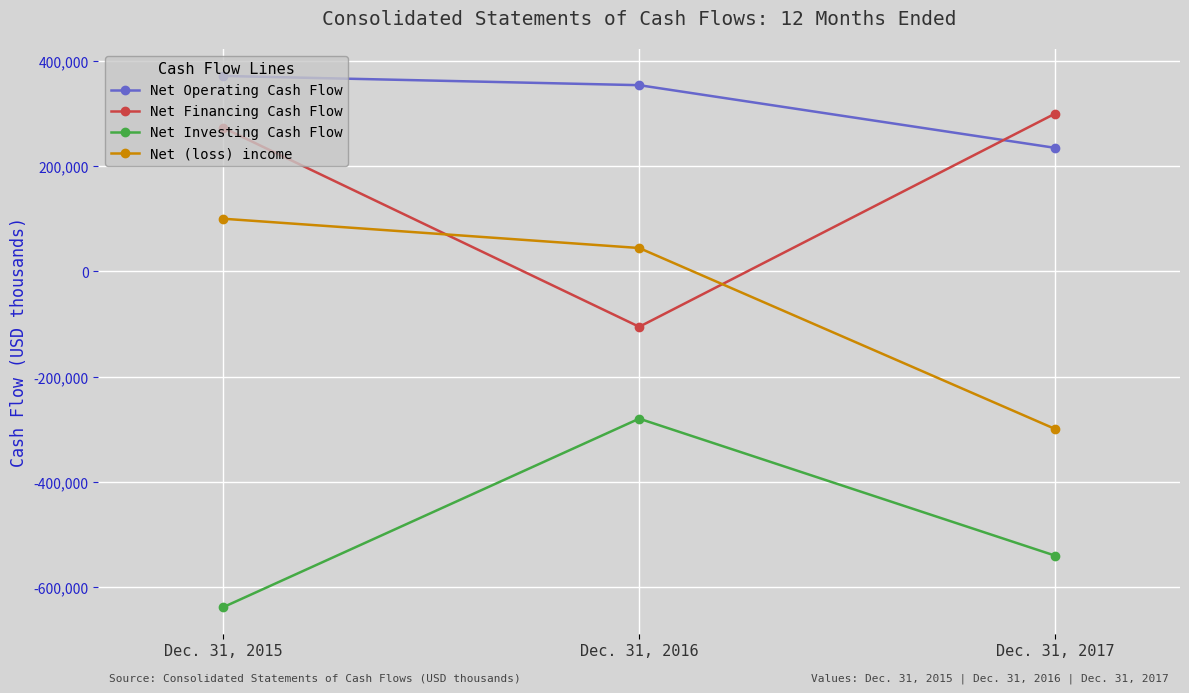

How many values in the Net Operating Cash Flow series are below 353904?

1